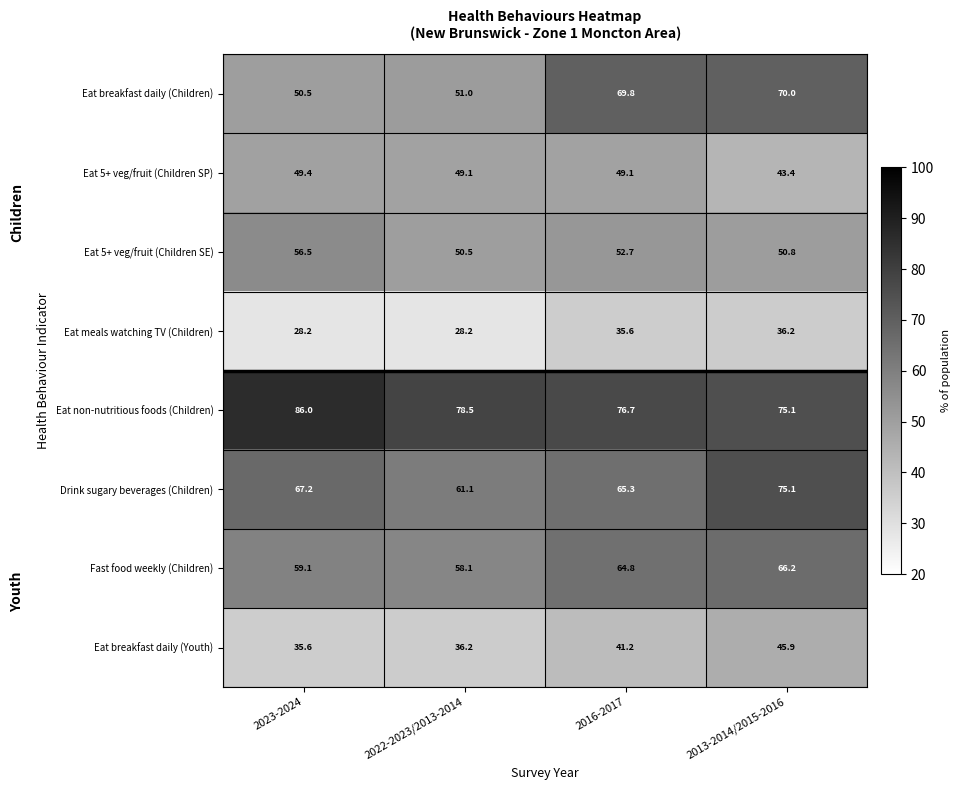

What is the sum of all Fast food weekly (Children) values?

248.2